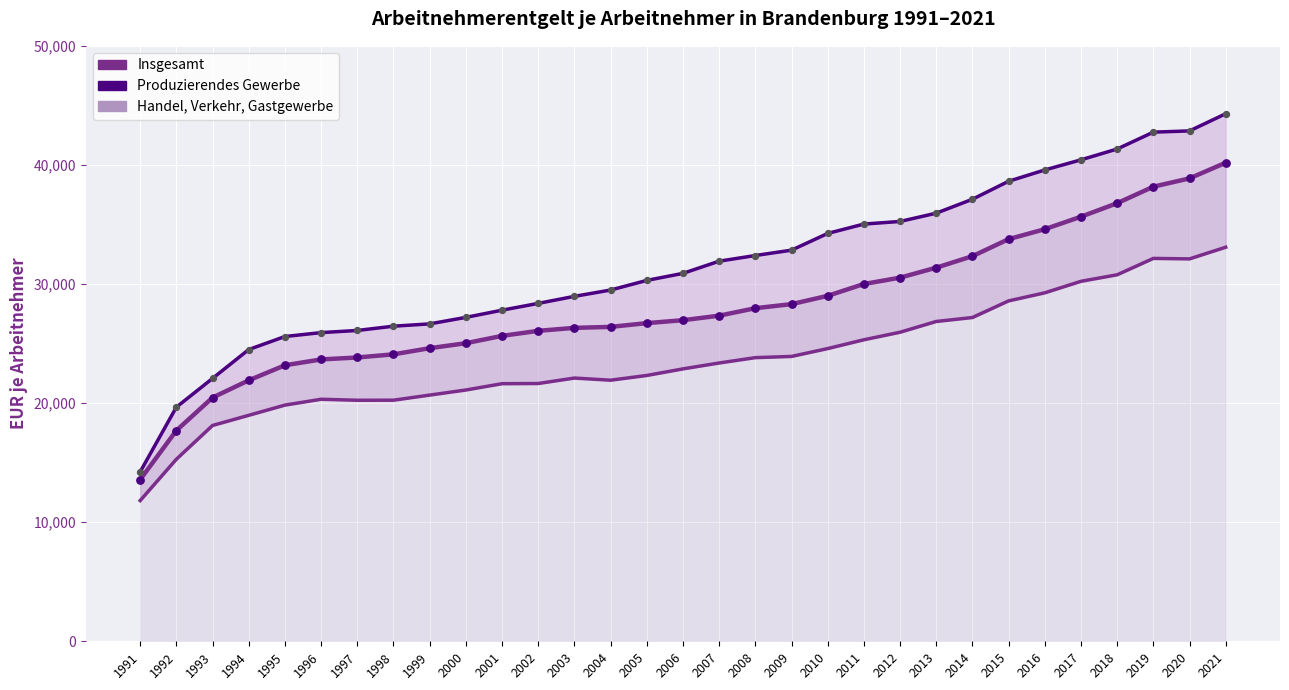

What are all the series names shown in the legend?

Produzierendes Gewerbe, Handel, Verkehr, Gastgewerbe, Insgesamt